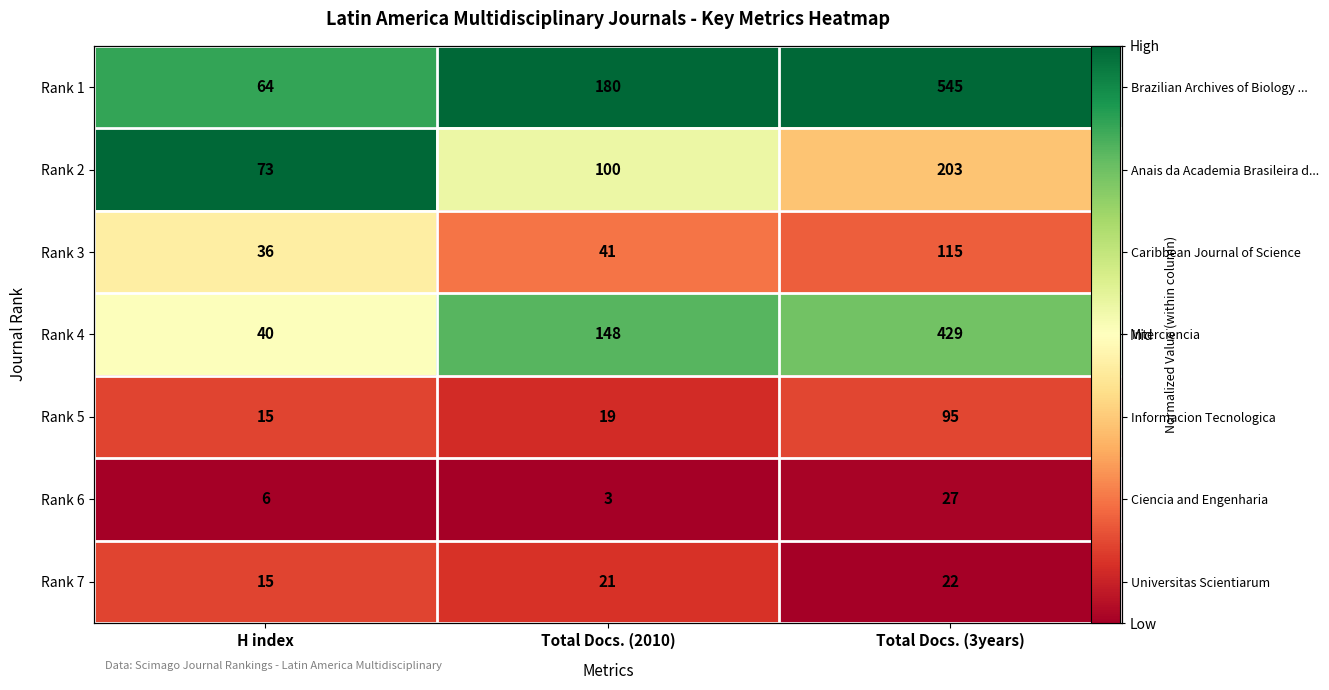

How many Rank 2 values are between 0 and 1?

3